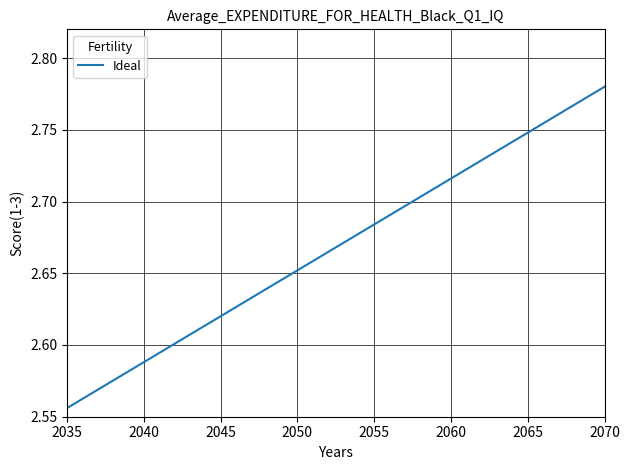

What is the sum of all values?

56.0